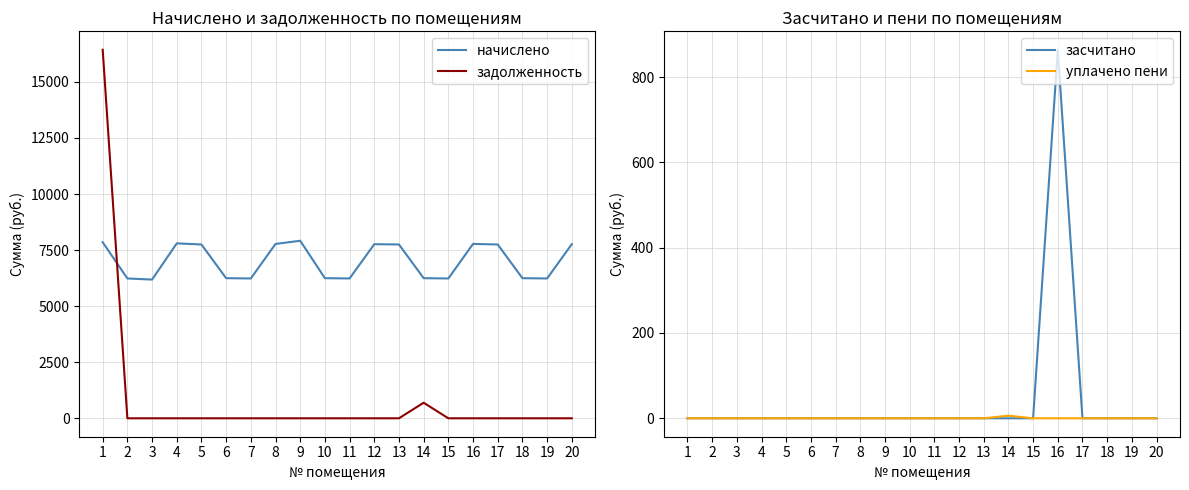

True or false: задолженность has more than 0 points higher than both neighbors.

True